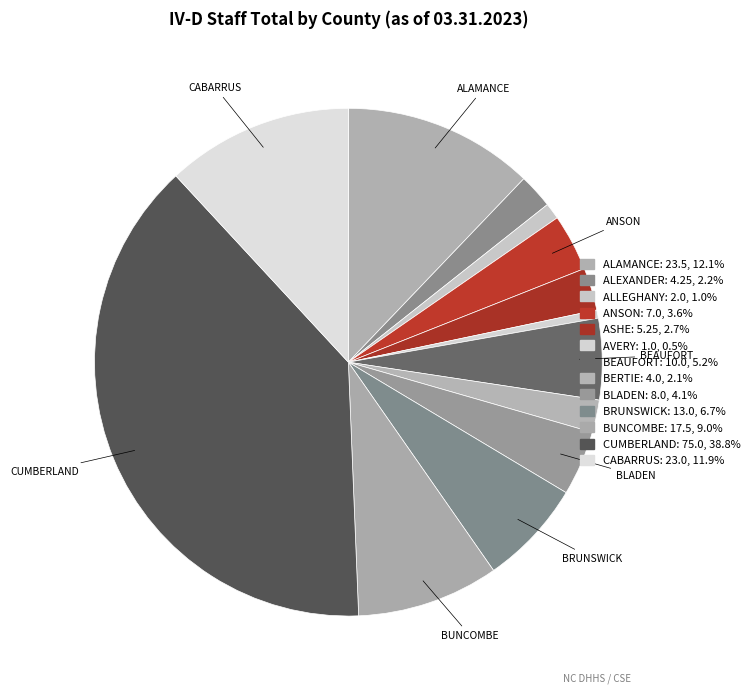

Count the number of slices in the pie.

13